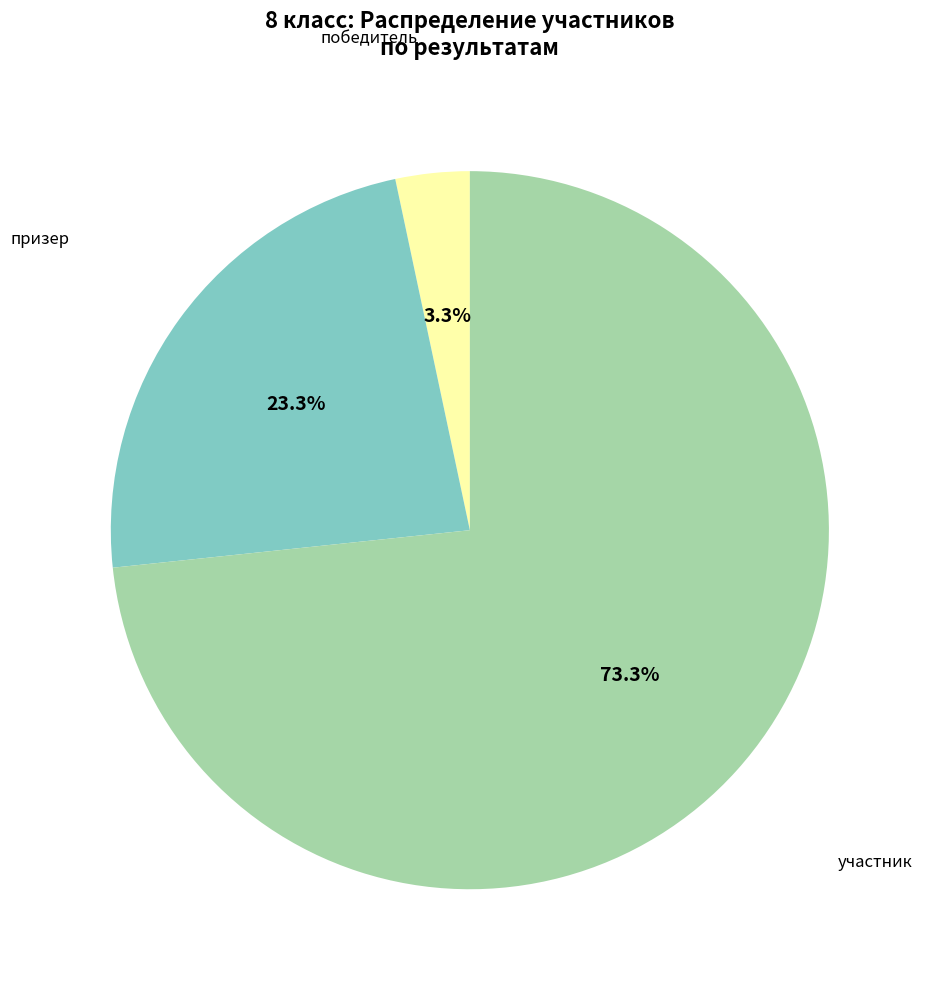

What is the ratio of the value at призер to the value at участник?

0.3